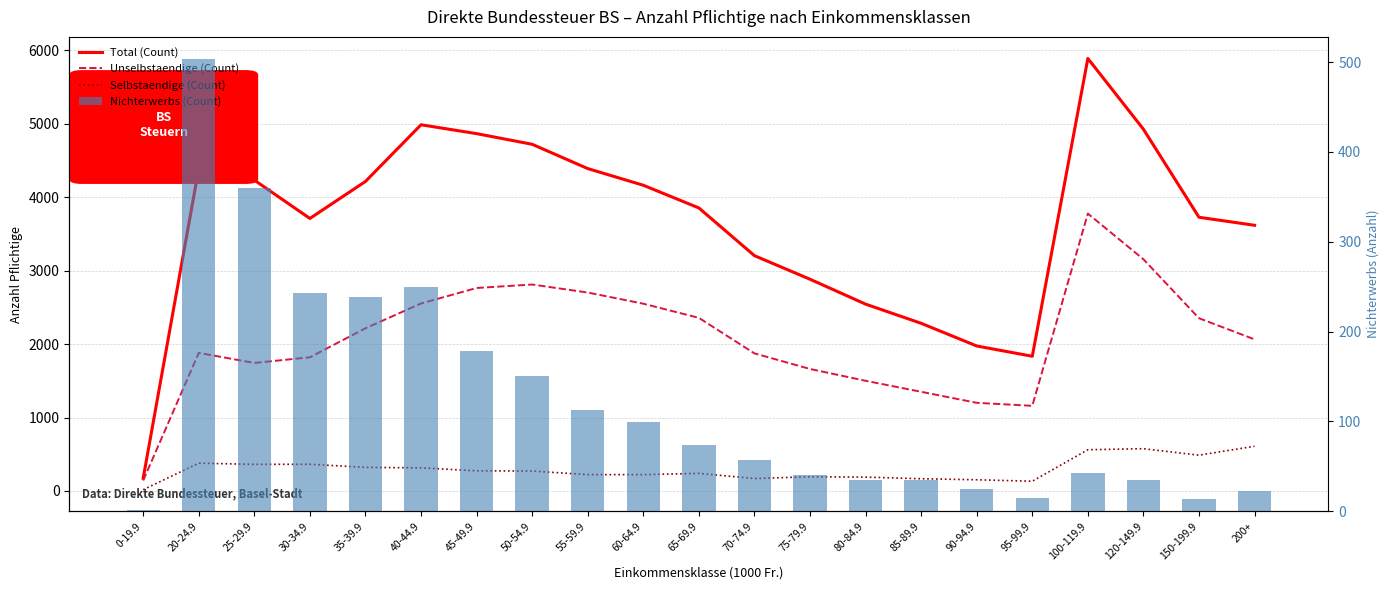

Which series has the widest spread of values?

Total (Count)